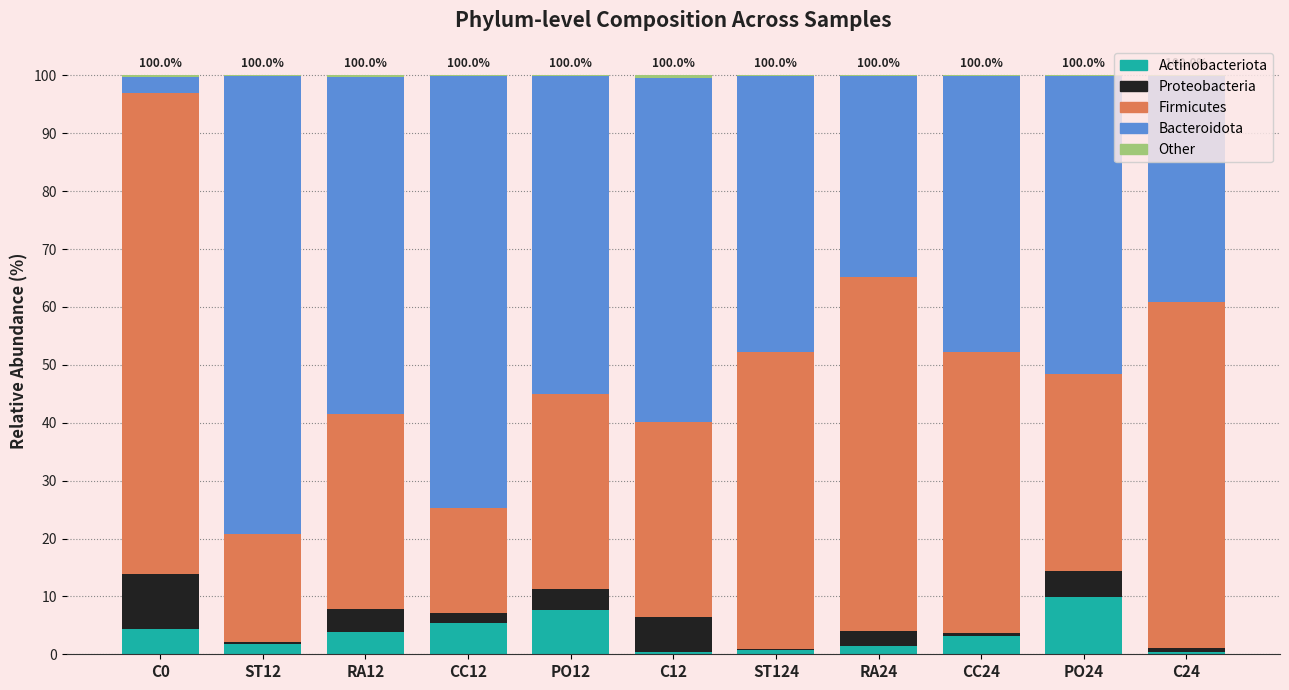

How many distinct data groups are displayed?

5